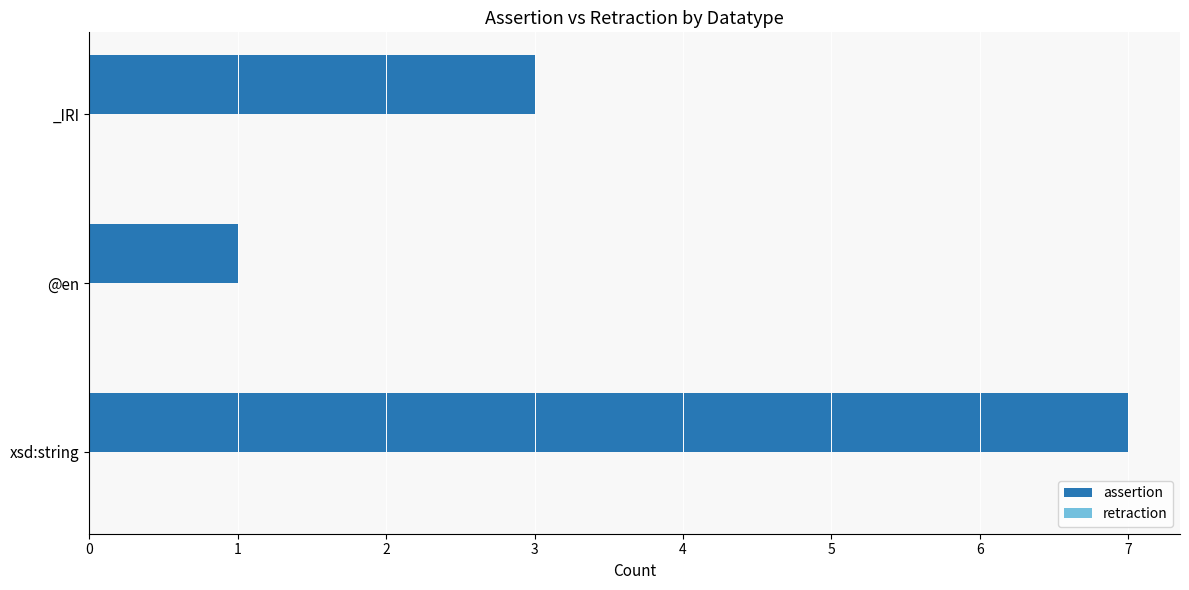

How many data points does each series have?

3